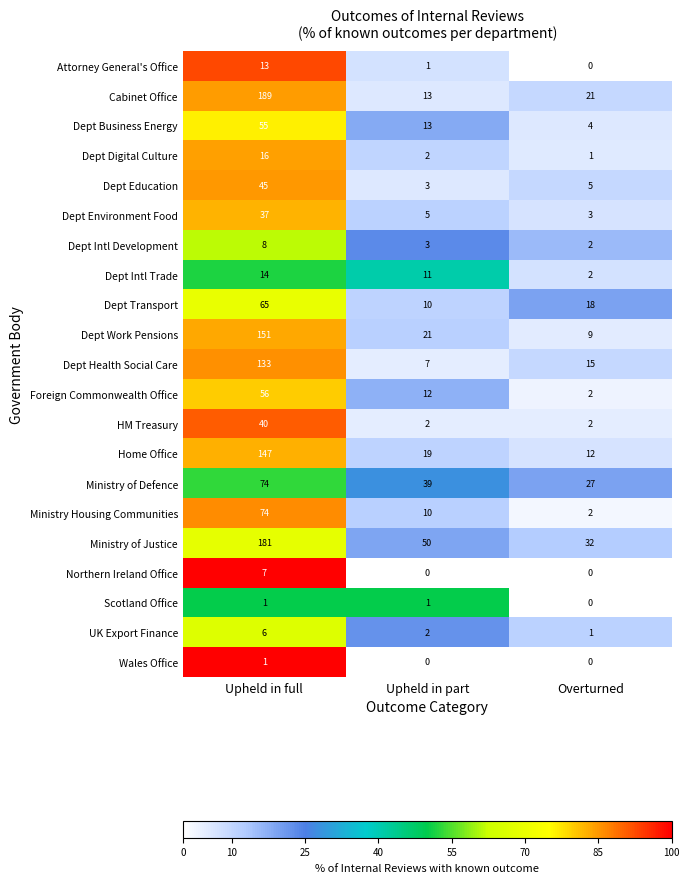

What is the difference between the maximum and second lowest values in the Home Office series?

128